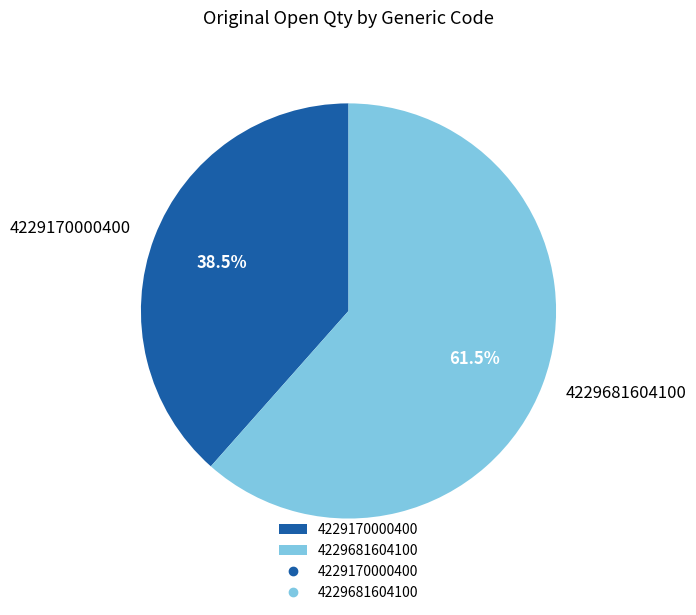

Count the number of slices in the pie.

2